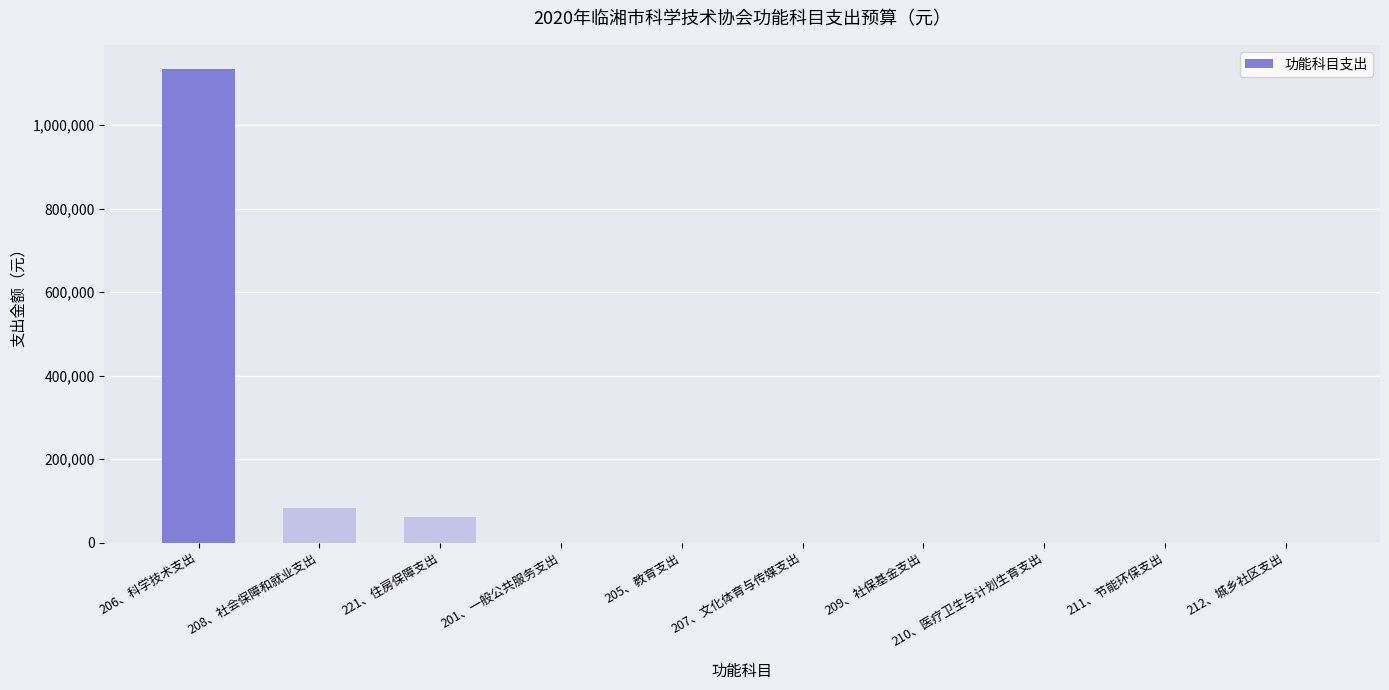

Which label corresponds to the largest value in the chart?

206、科学技术支出